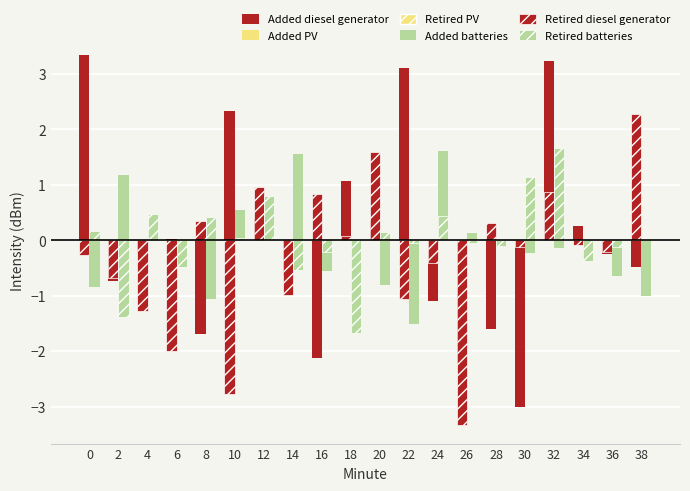

Count the number of categories in the chart.

20